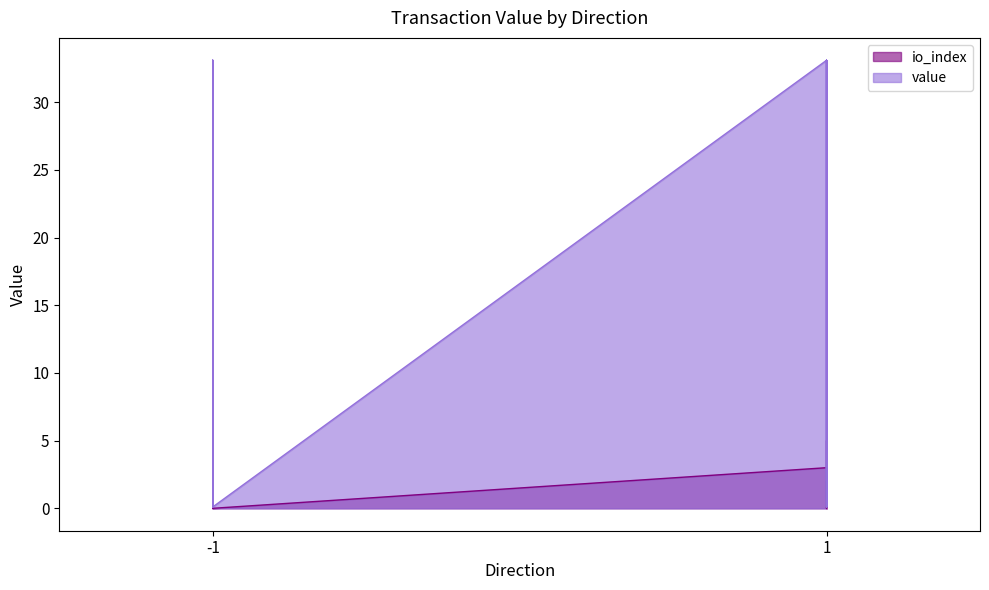

Rank the categories by value value from highest to lowest.

-1, -1, -1, 1, 1, 1, -1, -1, -1, 1, 1, 1